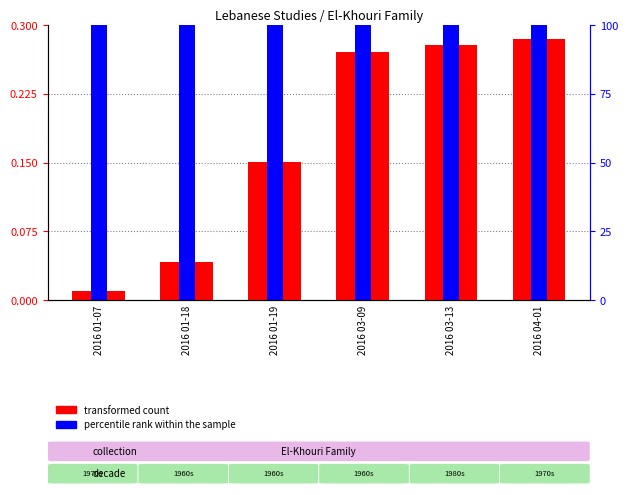

The percentile rank within the sample series shows 0.1 at 2016 01-19. True or false?

False